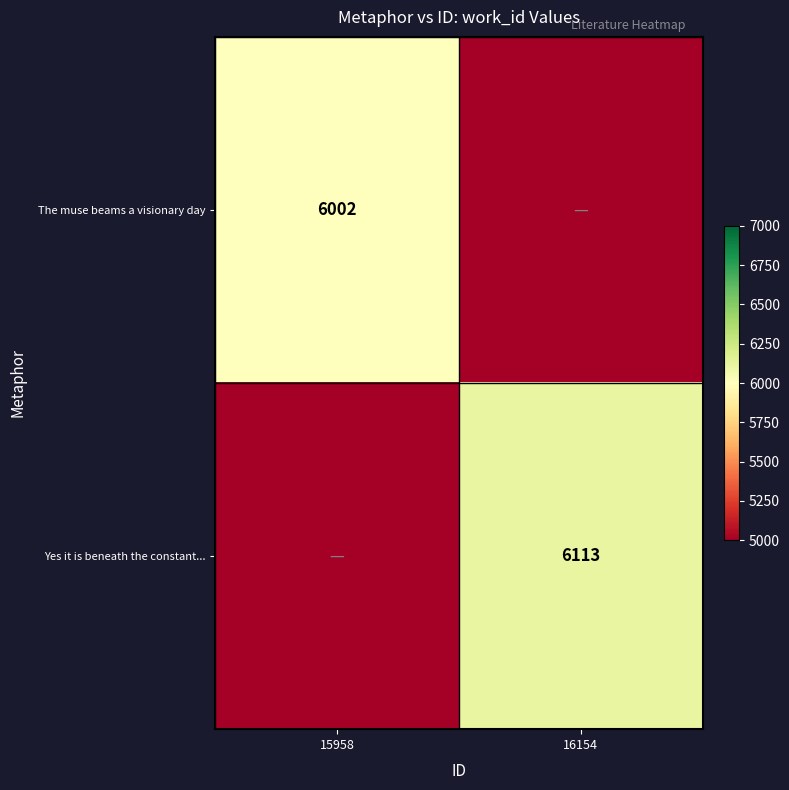

The value of Yes it is beneath the constant... at 16154 is 6113. True or false?

True